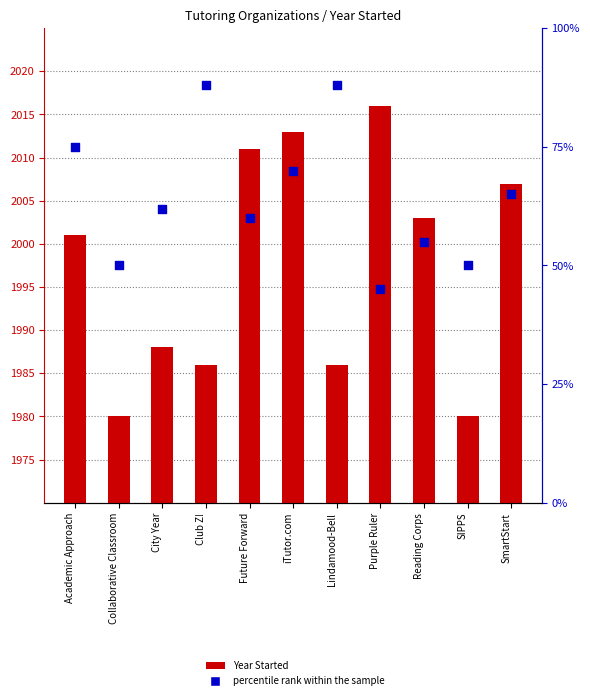

Which series contains the highest Y value?

Year Started